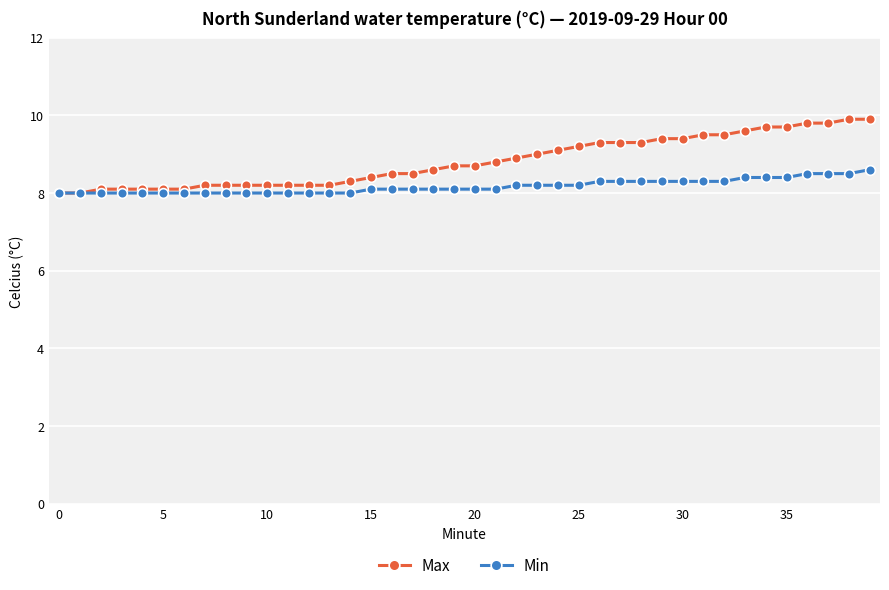

Reading right to left, what are all the values shown in this chart?

Max: 9.9	9.9	9.8	9.8	9.7	9.7	9.6	9.5	9.5	9.4	9.4	9.3	9.3	9.3	9.2	9.1	9.0	8.9	8.8	8.7	8.7	8.6	8.5	8.5	8.4	8.3	8.2	8.2	8.2	8.2	8.2	8.2	8.2	8.1	8.1	8.1	8.1	8.1	8.0	8.0
Min: 8.6	8.5	8.5	8.5	8.4	8.4	8.4	8.3	8.3	8.3	8.3	8.3	8.3	8.3	8.2	8.2	8.2	8.2	8.1	8.1	8.1	8.1	8.1	8.1	8.1	8.0	8.0	8.0	8.0	8.0	8.0	8.0	8.0	8.0	8.0	8.0	8.0	8.0	8.0	8.0